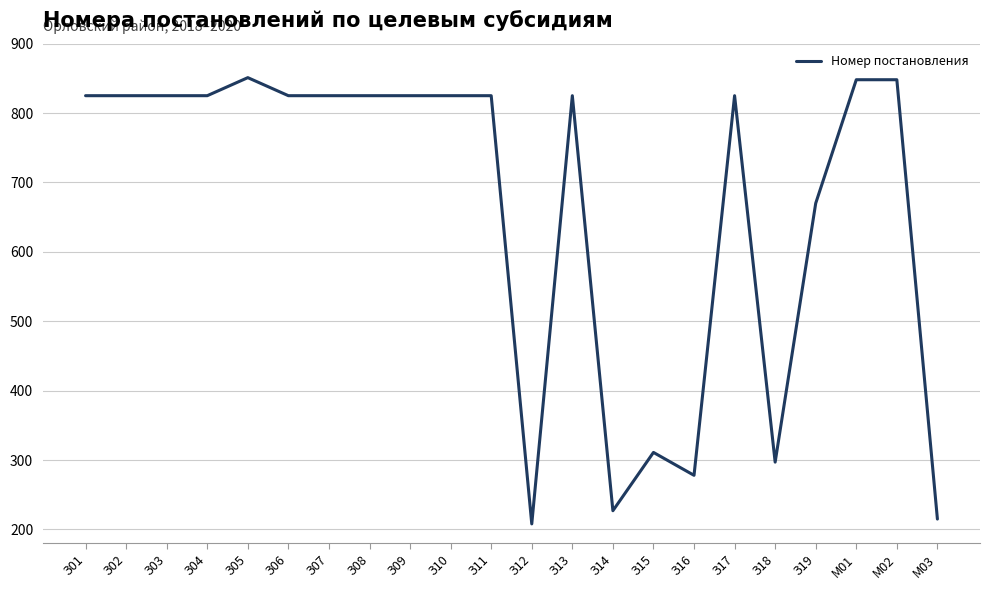

What is the sum of all values?

14653